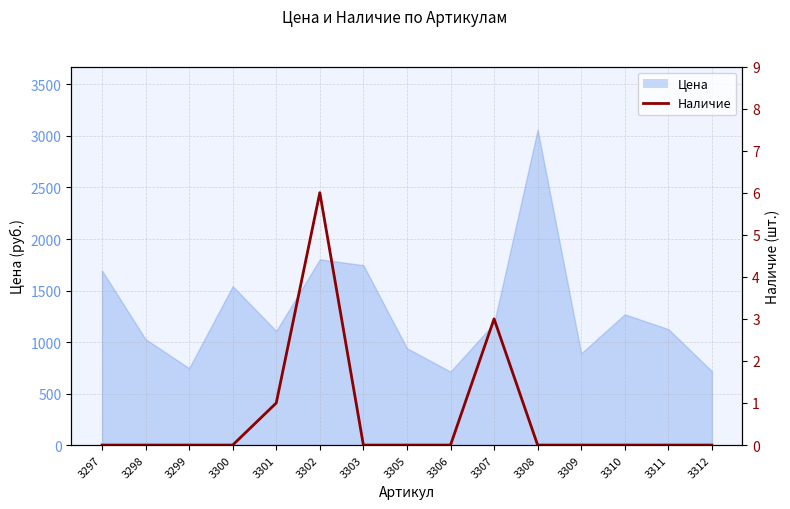

Which label corresponds to the smallest value in the chart?

3297